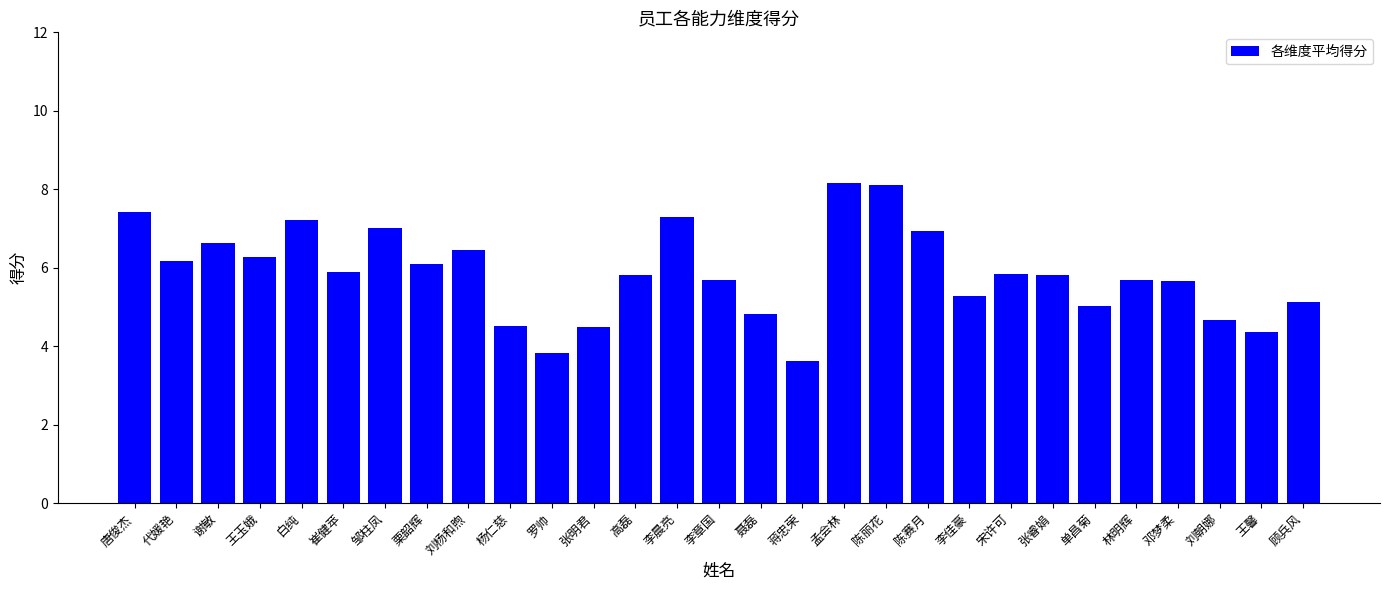

What is the maximum value shown in the chart?

8.2